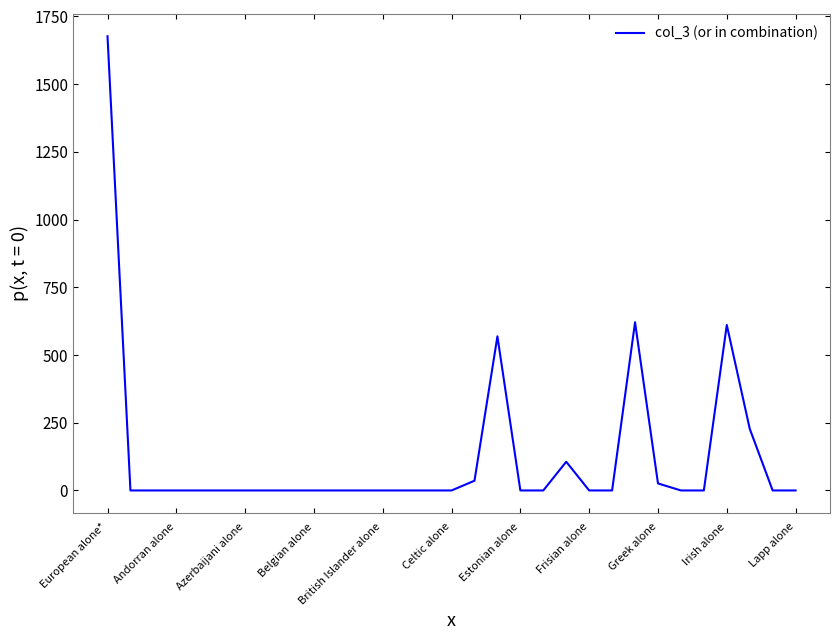

What is the maximum value shown in the chart?

1677